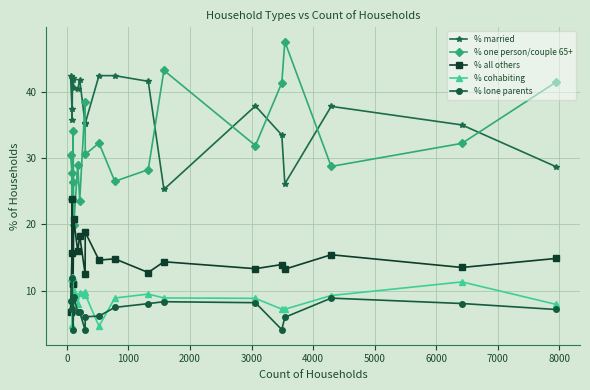

How many categories are shown in the chart?

20